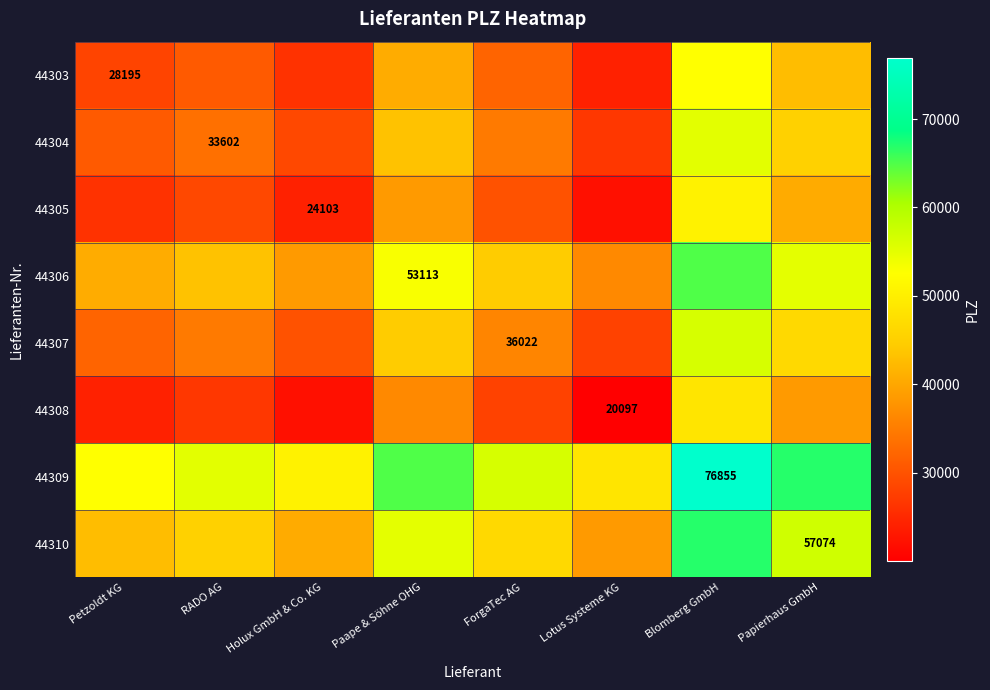

The 44309 series shows 55228.5 at RADO AG. True or false?

True